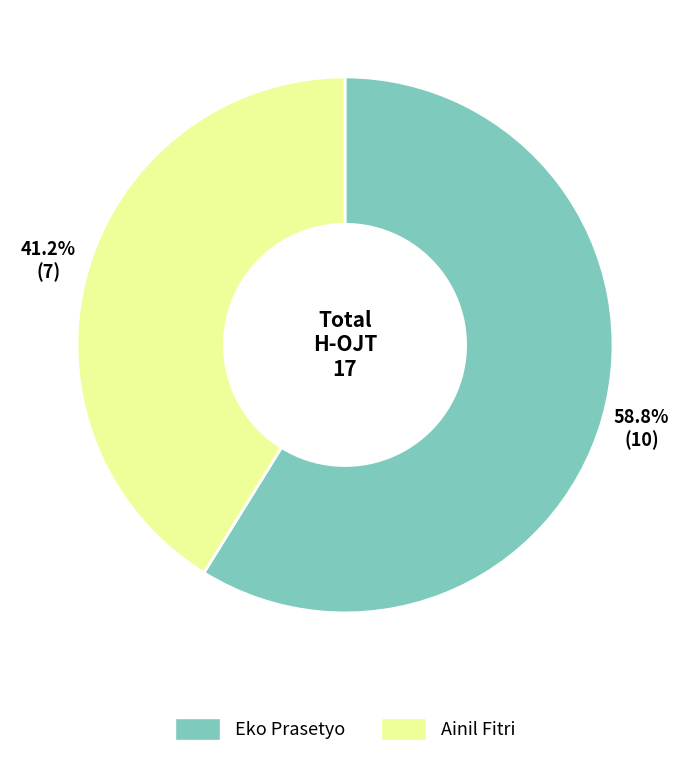

What is the ratio of the value at Eko Prasetyo to the value at Ainil Fitri?

1.4